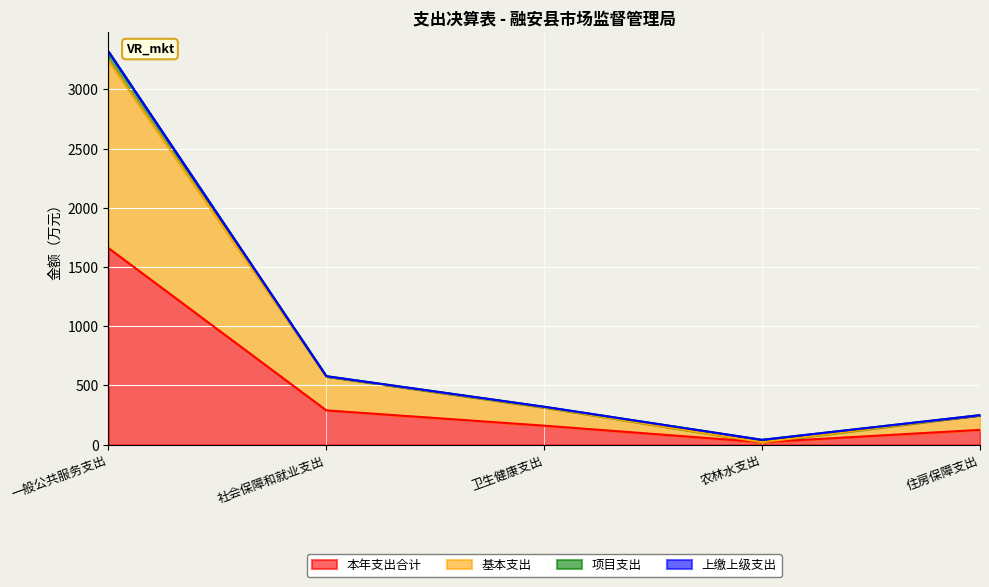

What is the lowest value of the 基本支出 series?

20.0